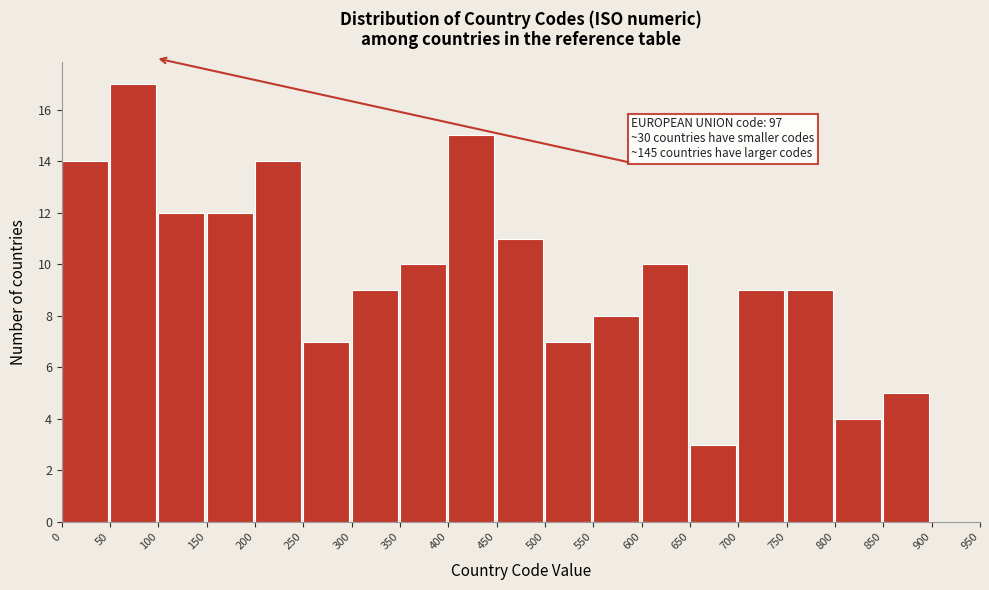

Over which range of the x-axis is the bar tallest?

50 to 100